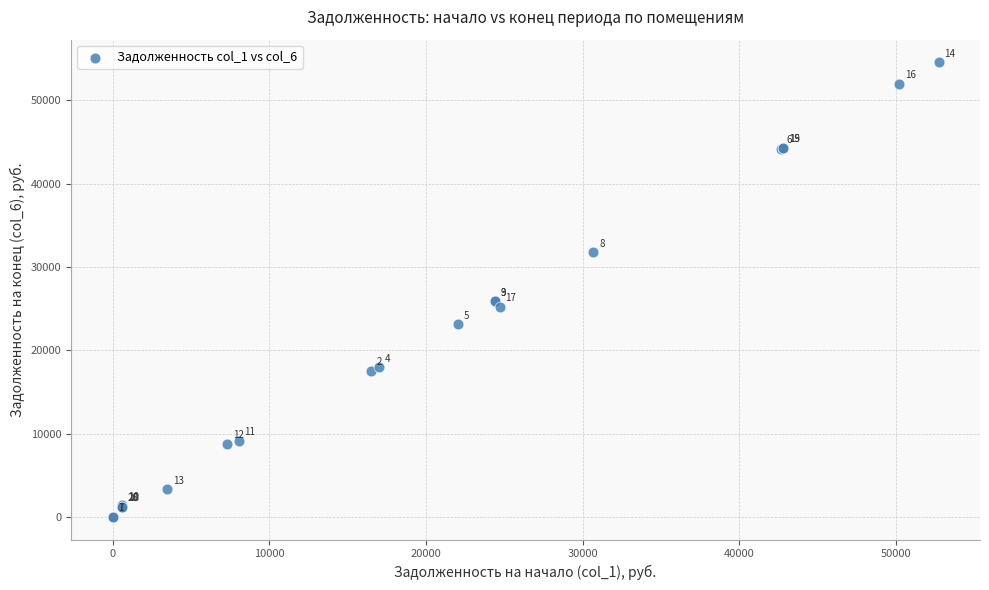

What Y value in the scatter plot is closest to 27277?

25896.0